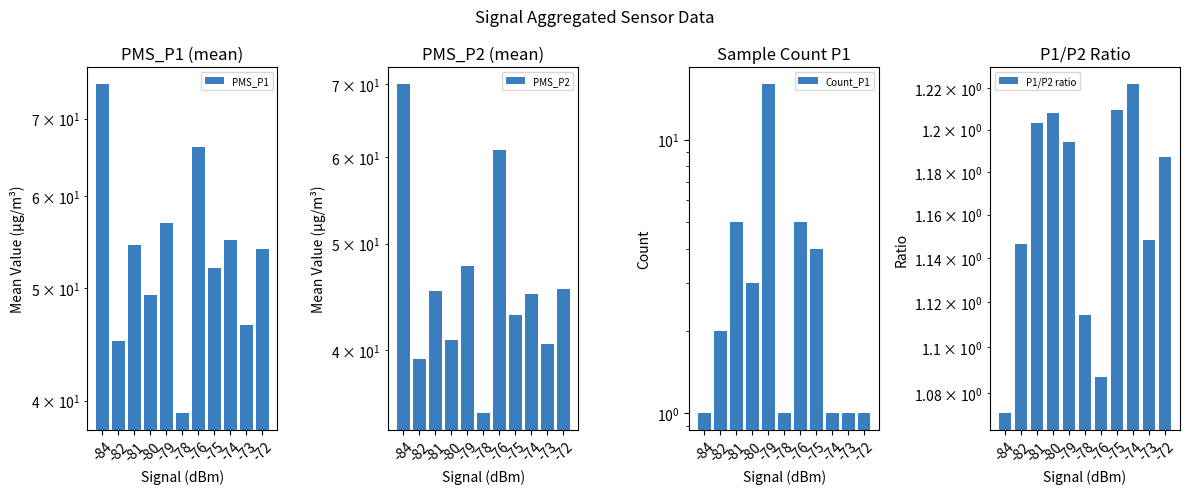

Which label corresponds to the largest value in the chart?

-84